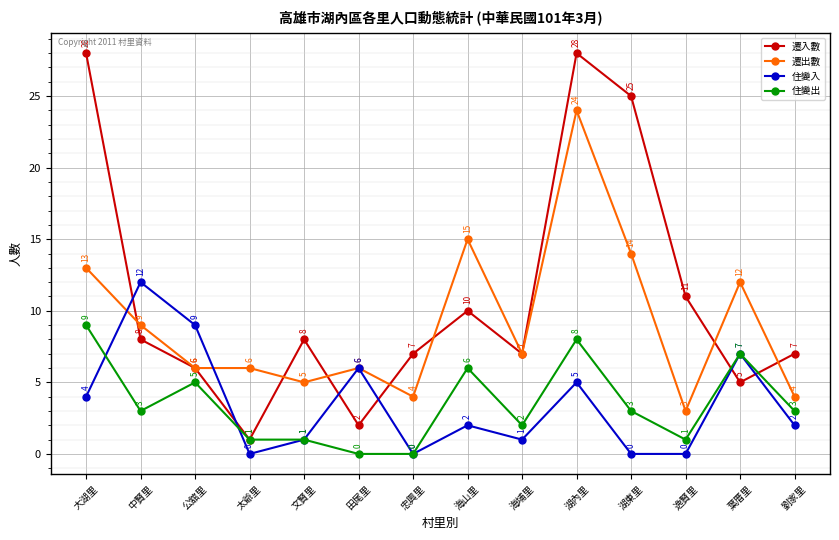

True or false: 遷出數 has more than 2 interior local peaks.

True